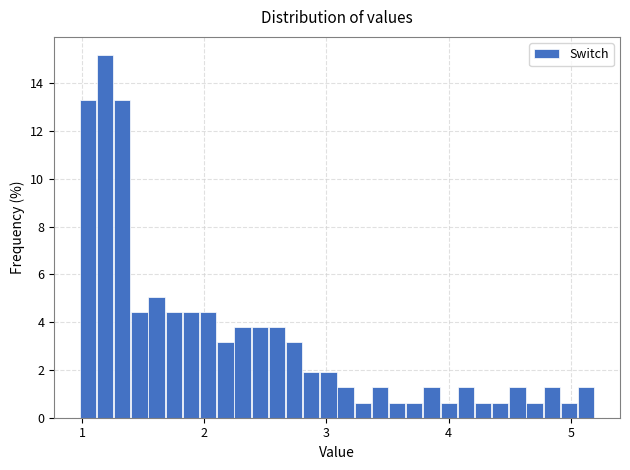

Read against the x-axis, roughly where is the centre of the tallest bar?

1.2